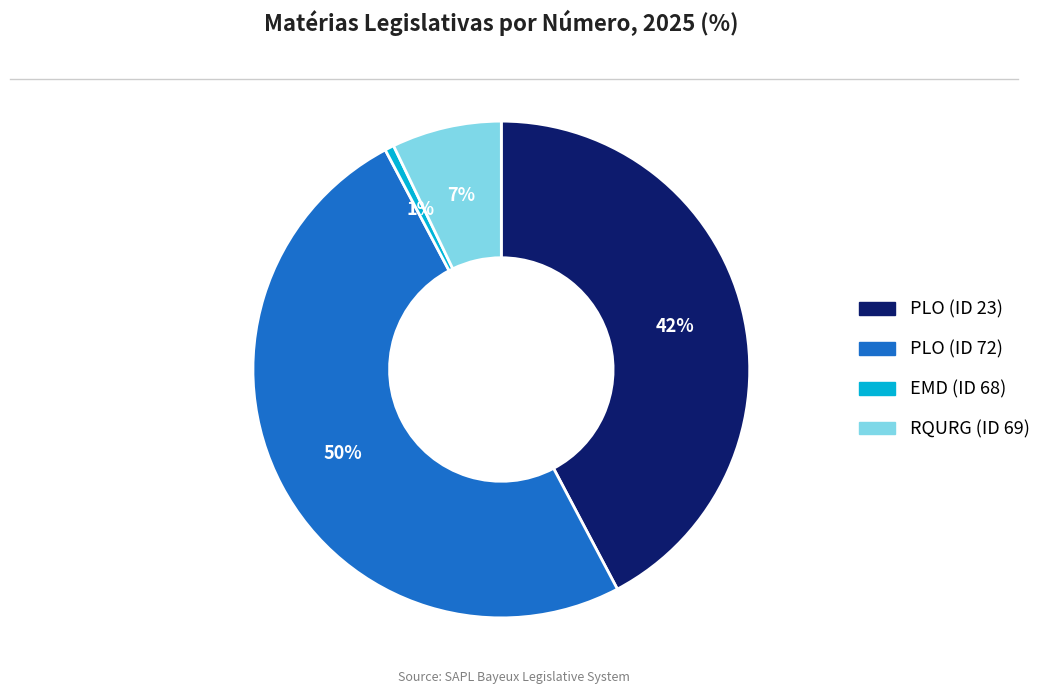

Does RQURG (ID 69) account for over 50% of the chart?

No